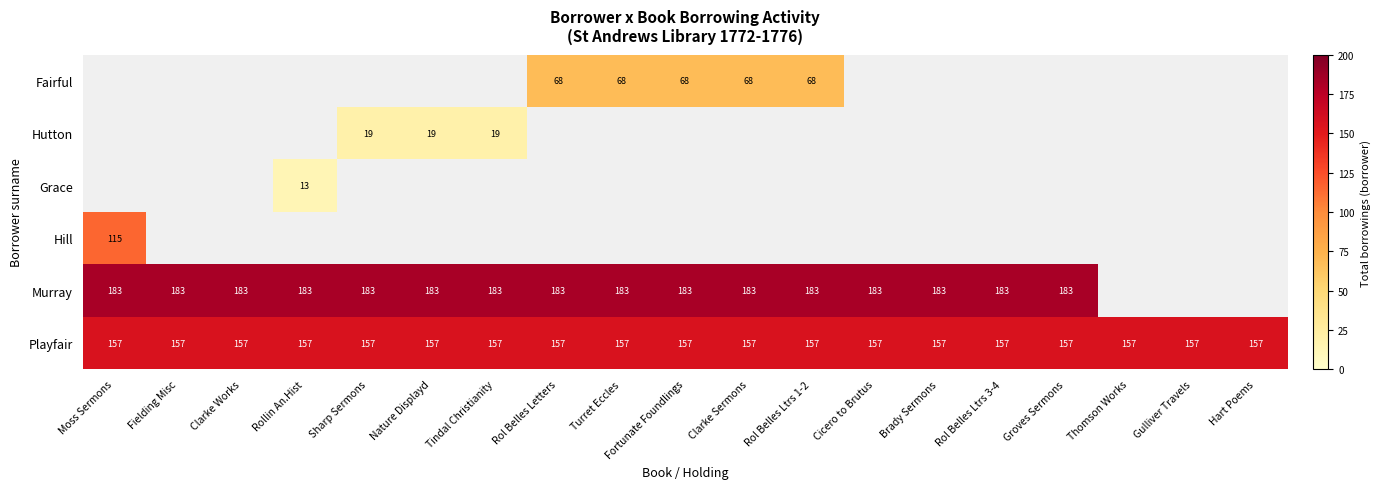

The Playfair series shows 157 at Clarke Sermons. True or false?

True